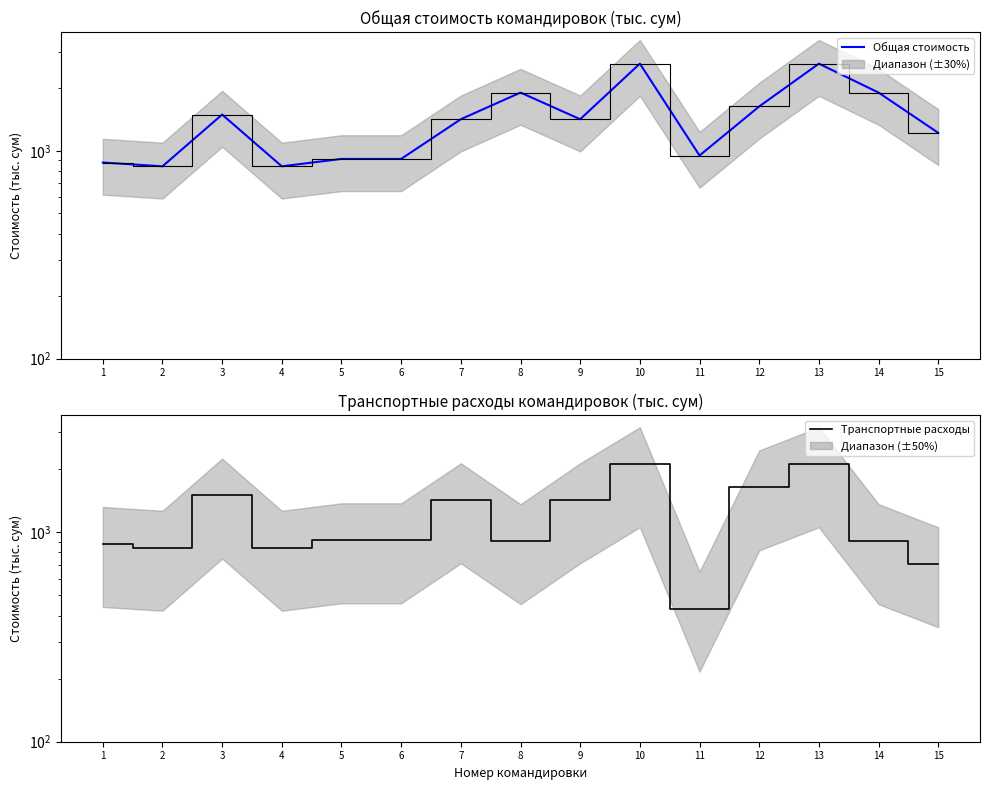

What is the difference between the second highest and second lowest values in the Транспортные расходы series?

1406.8